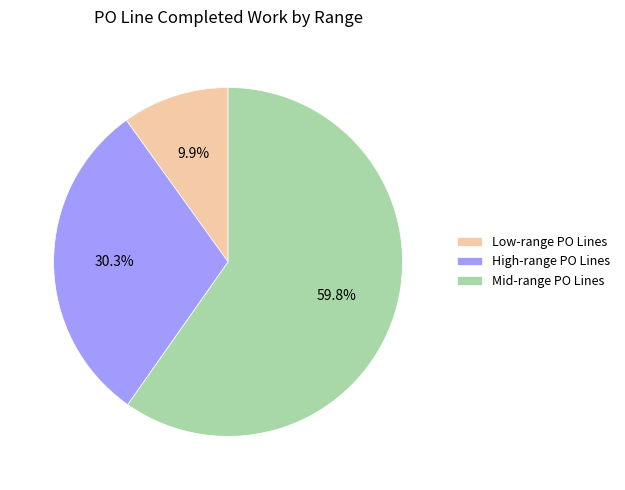

What is the ratio of the value at Mid-range PO Lines to the value at Low-range PO Lines?

6.0